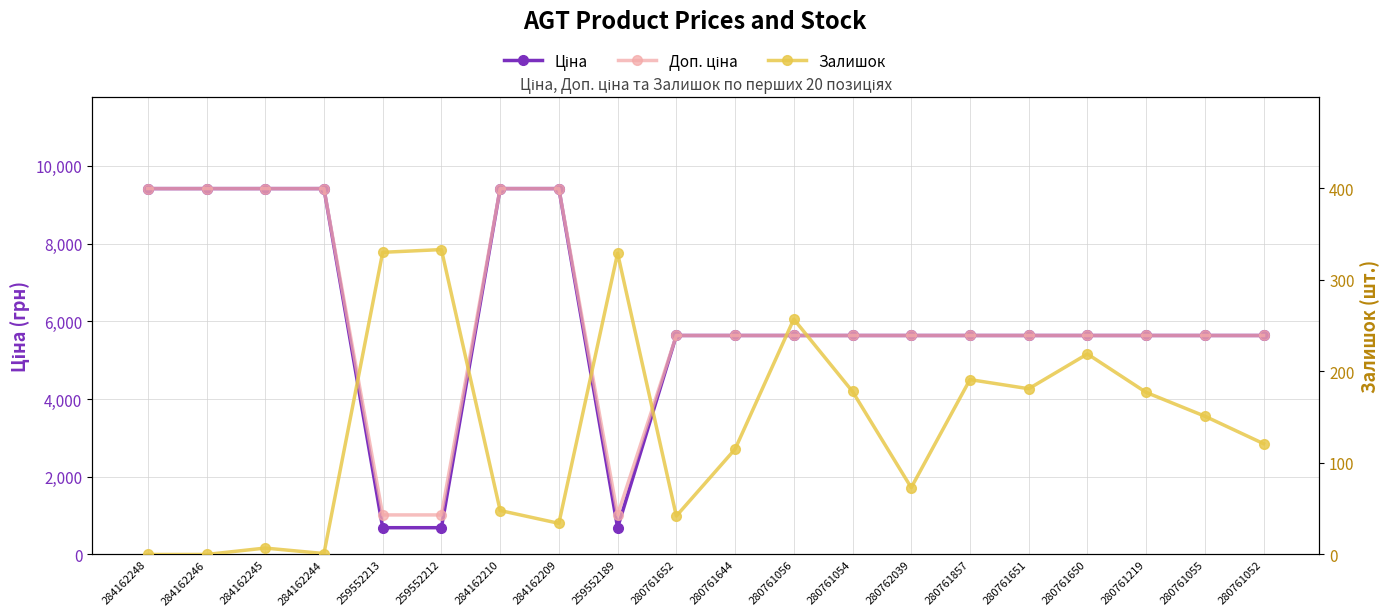

What is the sum of the Ціна values at 280761857 and 284162209?

15052.9